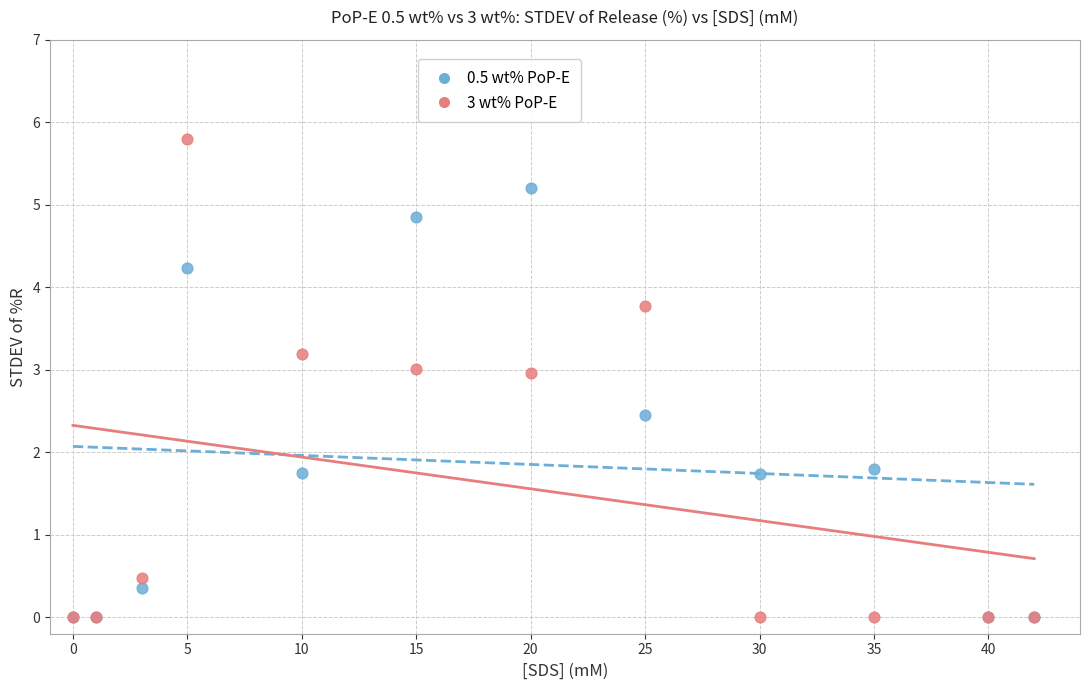

What are all the series names shown in the legend?

0.5 wt% PoP-E, 3 wt% PoP-E